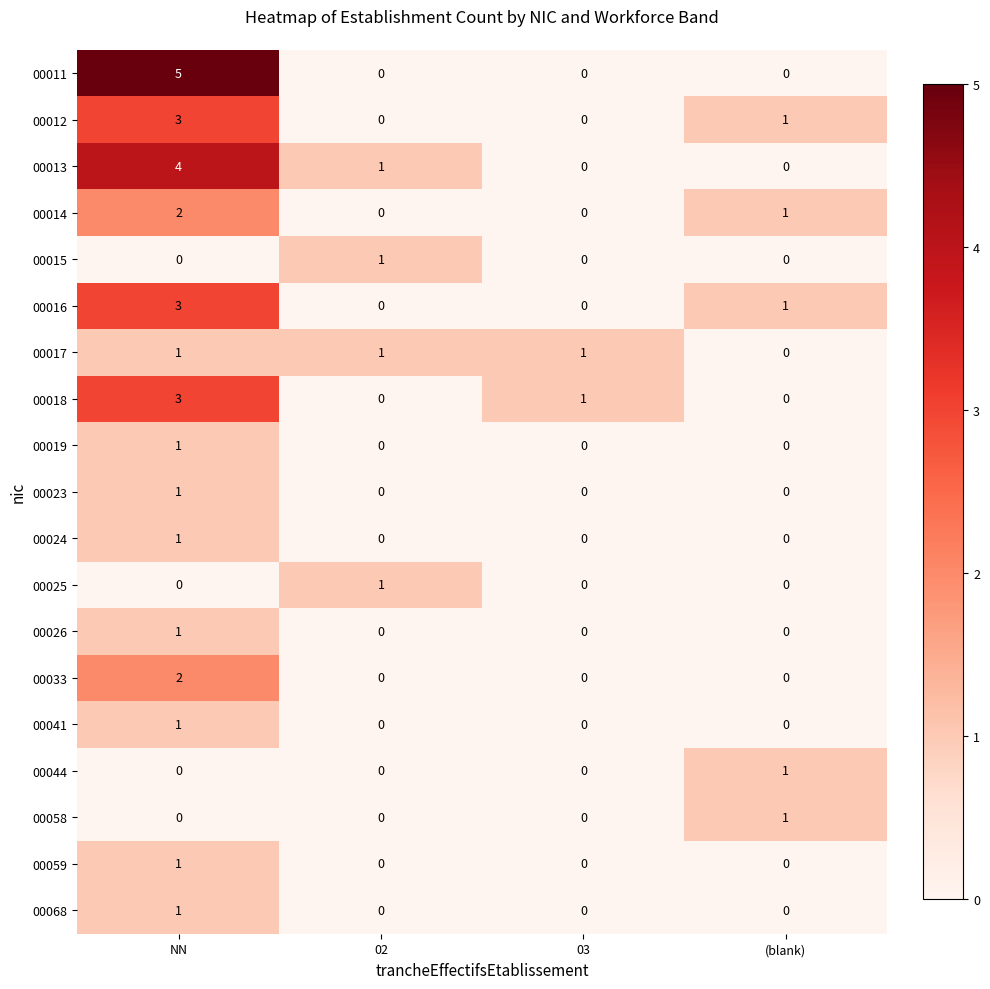

At which category is the sum across all series the highest?

NN